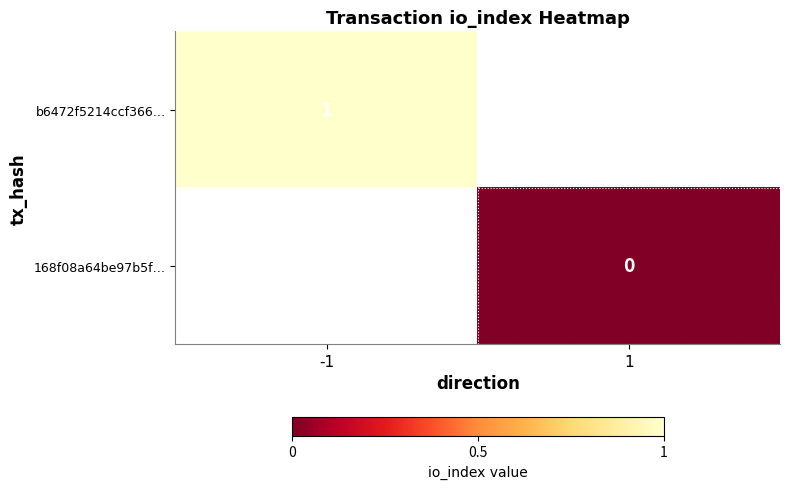

At how many categories does at least one series exceed 0?

1